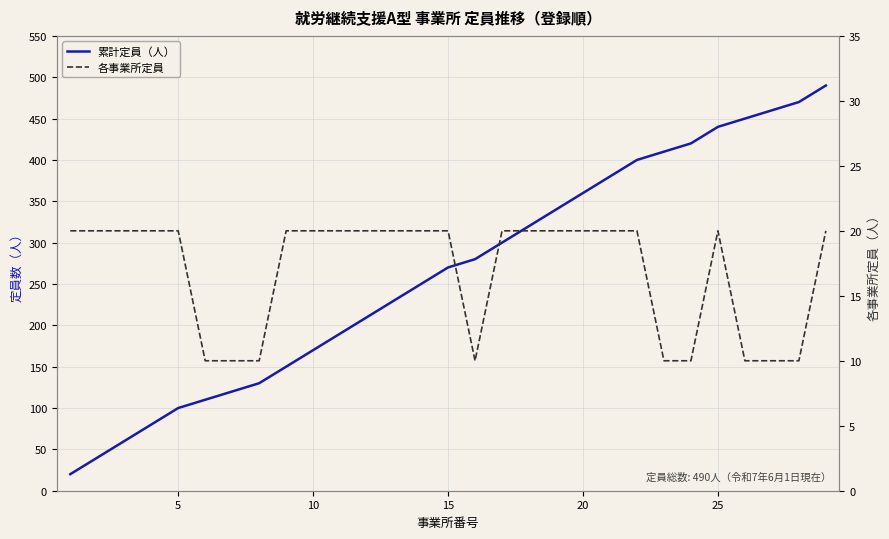

What are all the series names shown in the legend?

累計定員（人）, 各事業所定員